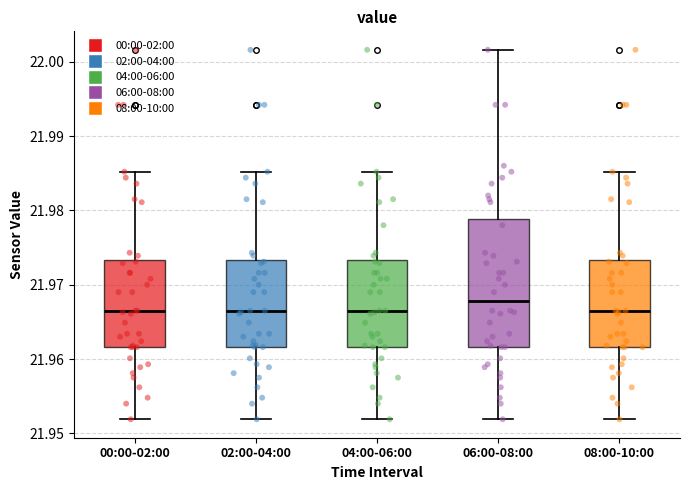

Which box's median line is the highest?

06:00-08:00